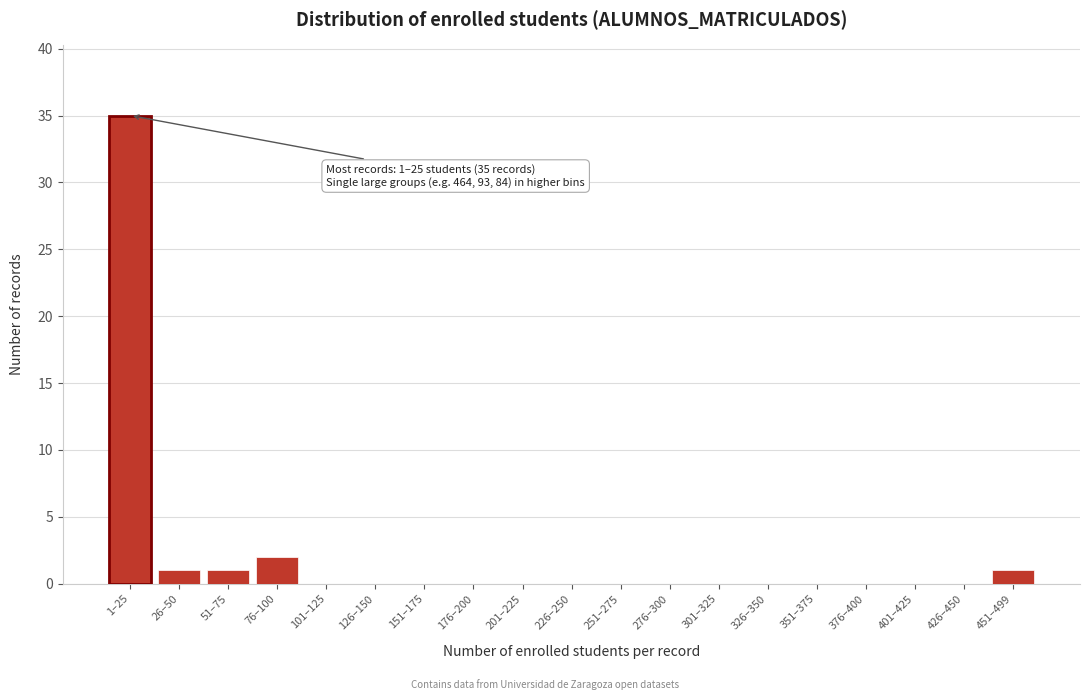

Reading left to right, extract all data points from this chart.

1–25=35	26–50=1	51–75=1	76–100=2	101–125=0	126–150=0	151–175=0	176–200=0	201–225=0	226–250=0	251–275=0	276–300=0	301–325=0	326–350=0	351–375=0	376–400=0	401–425=0	426–450=0	451–499=1